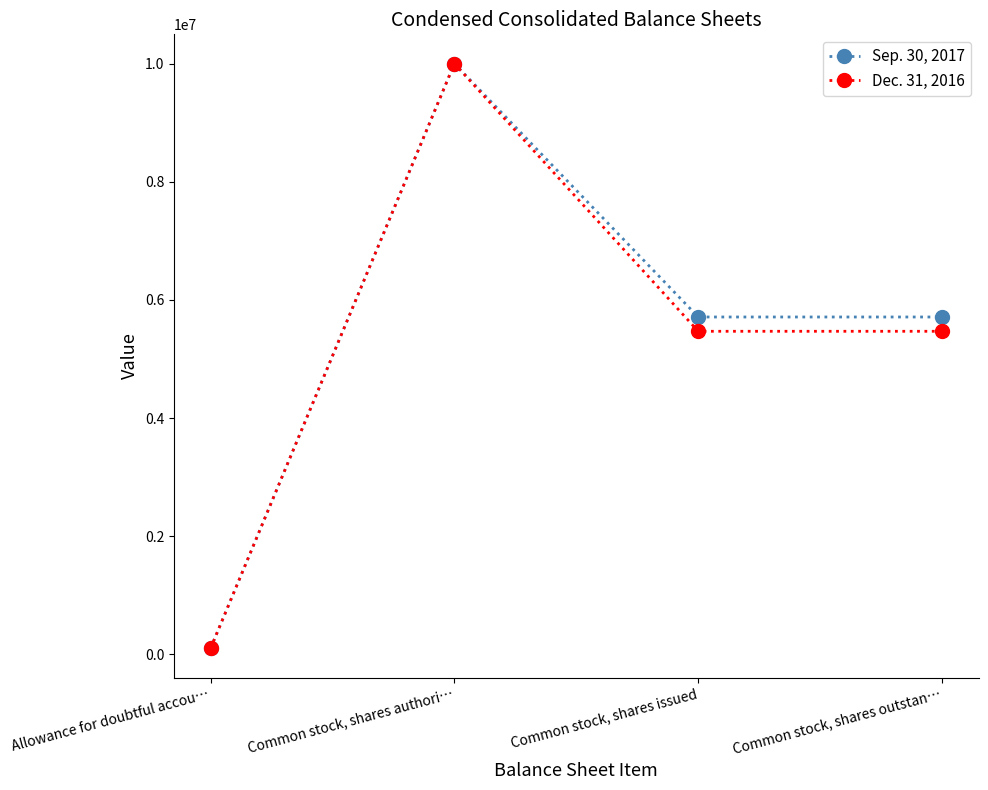

At Common stock, shares issued, list the series in order from smallest to largest.

Dec. 31, 2016, Sep. 30, 2017